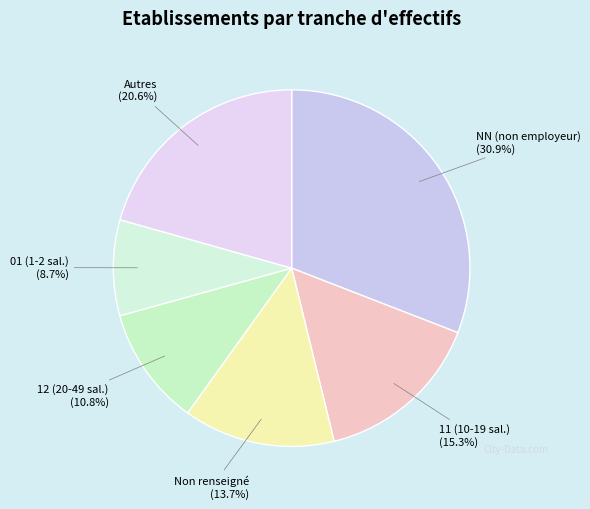

Count the number of slices in the pie.

6